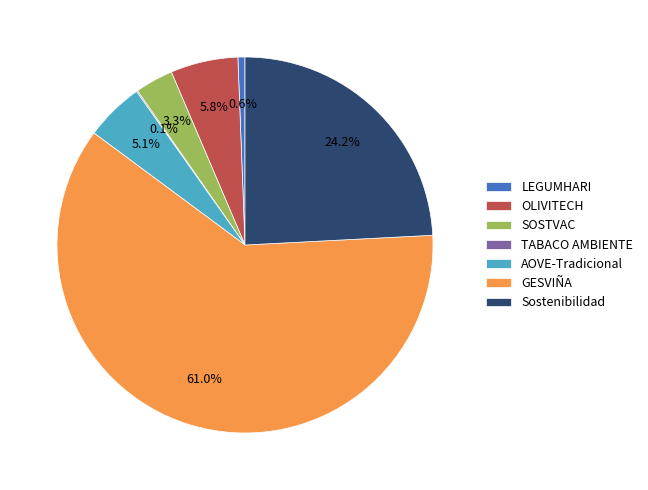

Between SOSTVAC and GESVIÑA, which is larger?

GESVIÑA